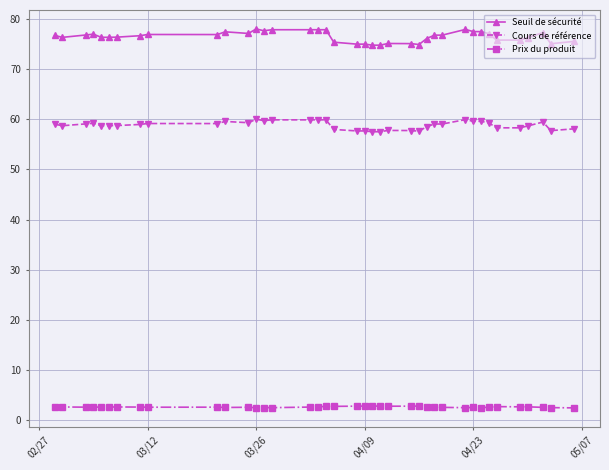

What is the value of the Seuil de sécurité point at the 17th from the left?

77.9